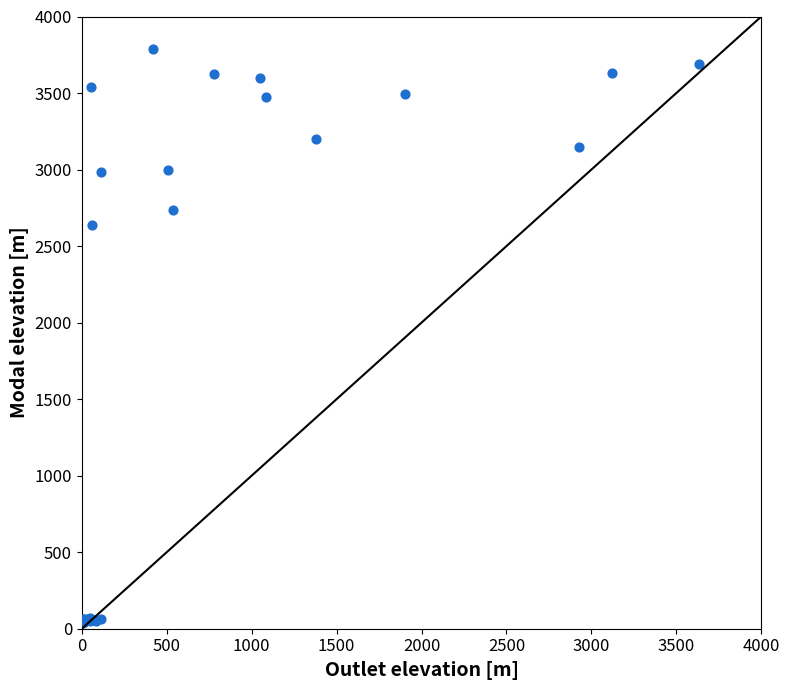

What Y value in the scatter plot is closest to 1912?

2640.2